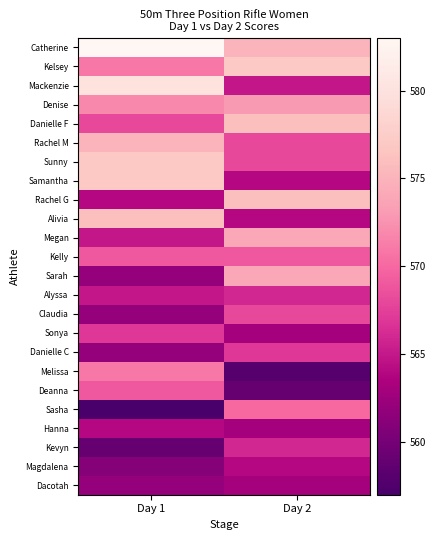

What is the minimum value shown in the chart?

557